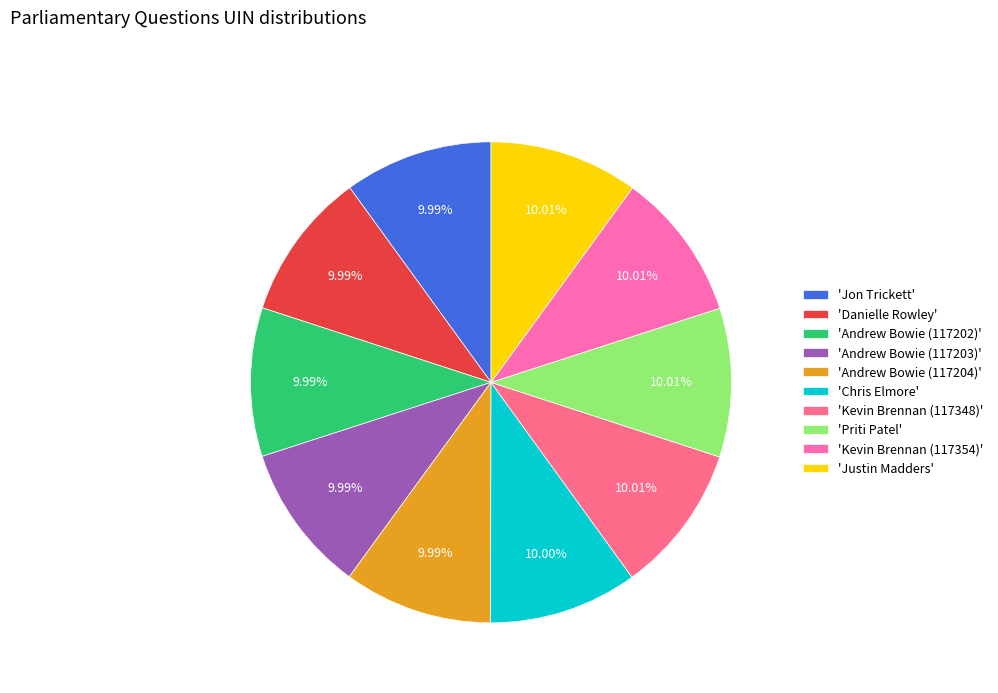

What is the ratio of the value at 'Chris Elmore' to the value at 'Kevin Brennan (117348)'?

1.0